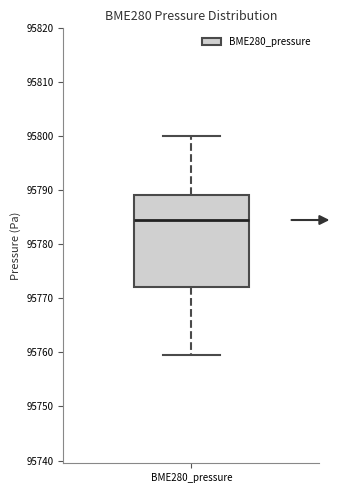

Read this box plot against the y-axis: the position of the median line, the range covered by the box, and the ends of both whiskers. The values are not printed on the chart, so give them approximately, as read against the axis.

median 95785, box 95772 to 95789, whiskers 95759 to 95800